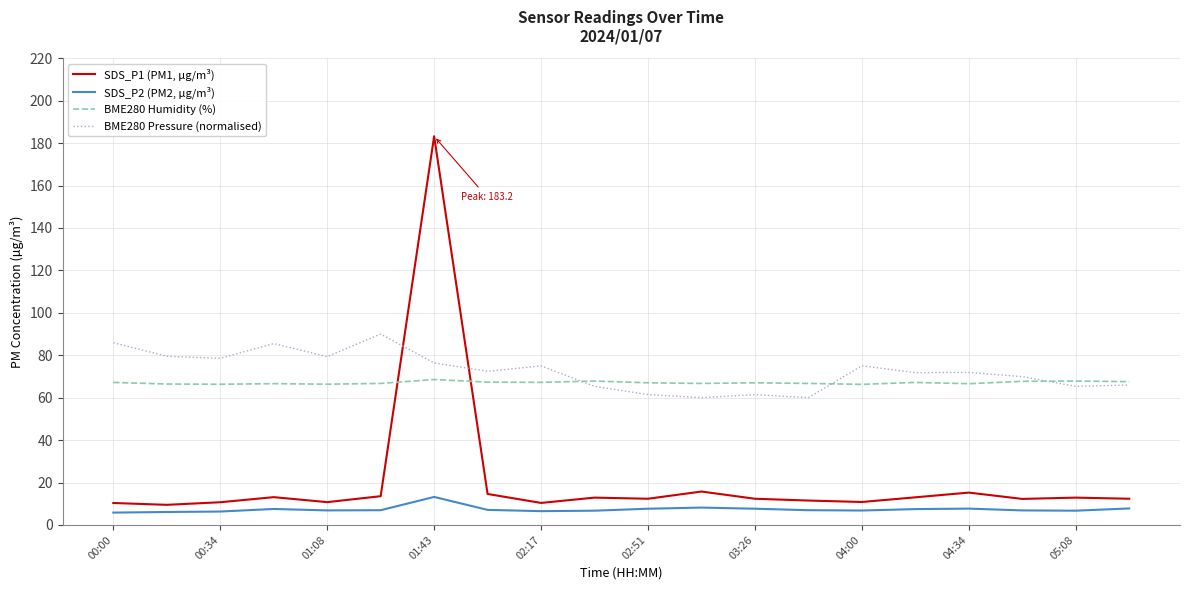

Which series has the largest range (max minus min)?

SDS_P1 (PM1, µg/m³)